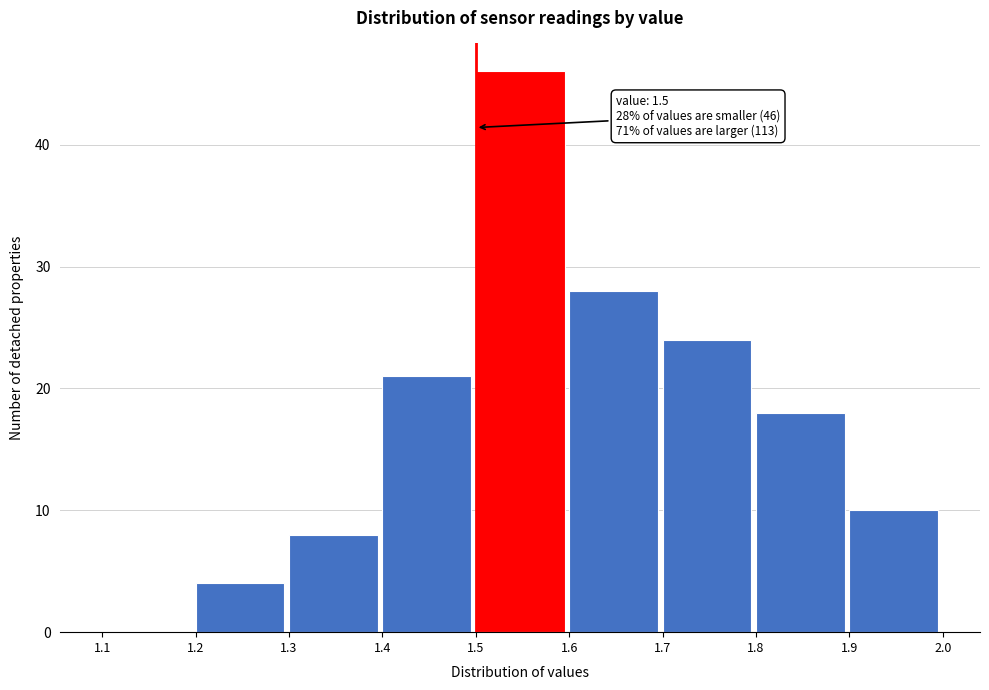

Over which range of the x-axis is the bar tallest?

1.5 to 1.6